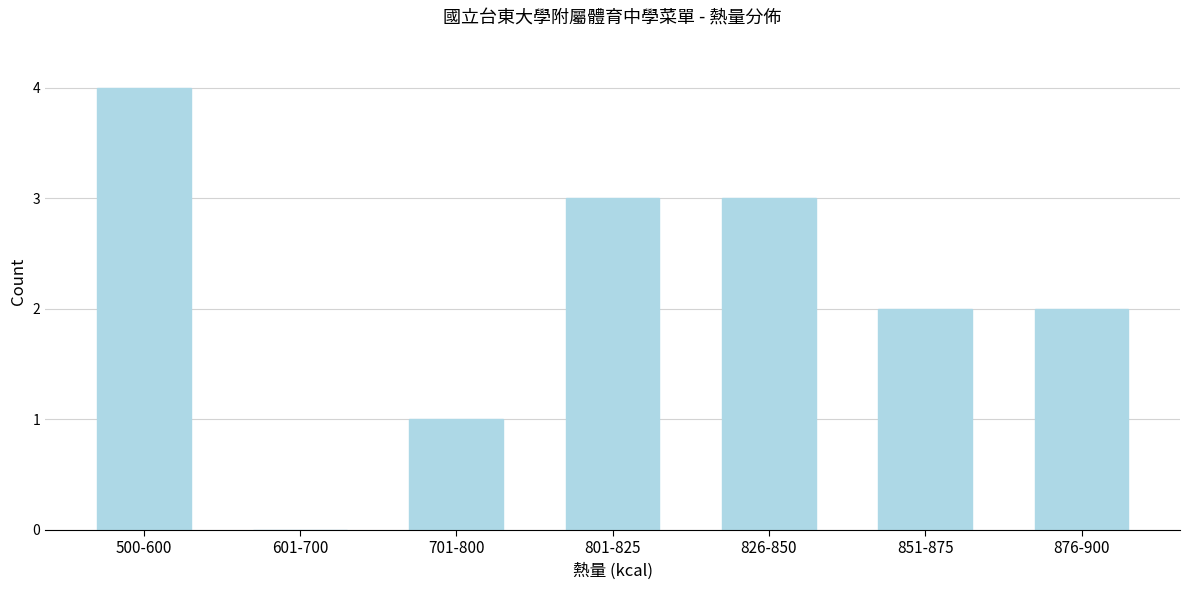

Reading left to right, list all the values displayed in this chart.

500-600=4	601-700=0	701-800=1	801-825=3	826-850=3	851-875=2	876-900=2